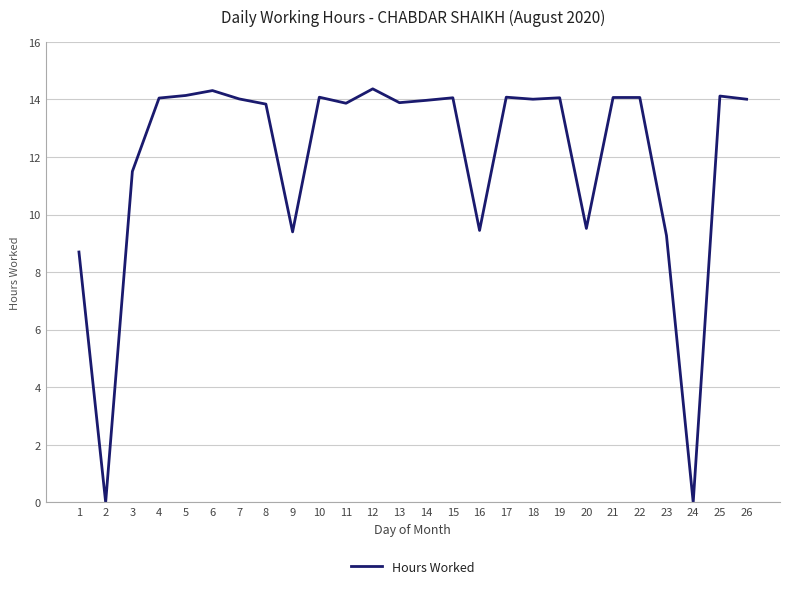

What is the greatest value displayed?

14.4